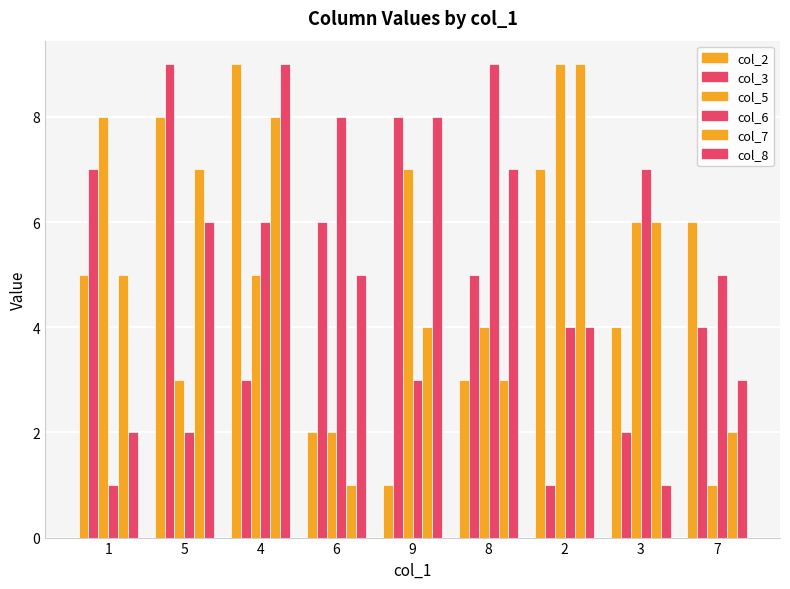

What is the difference between the second highest and minimum values in the col_2 series?

7